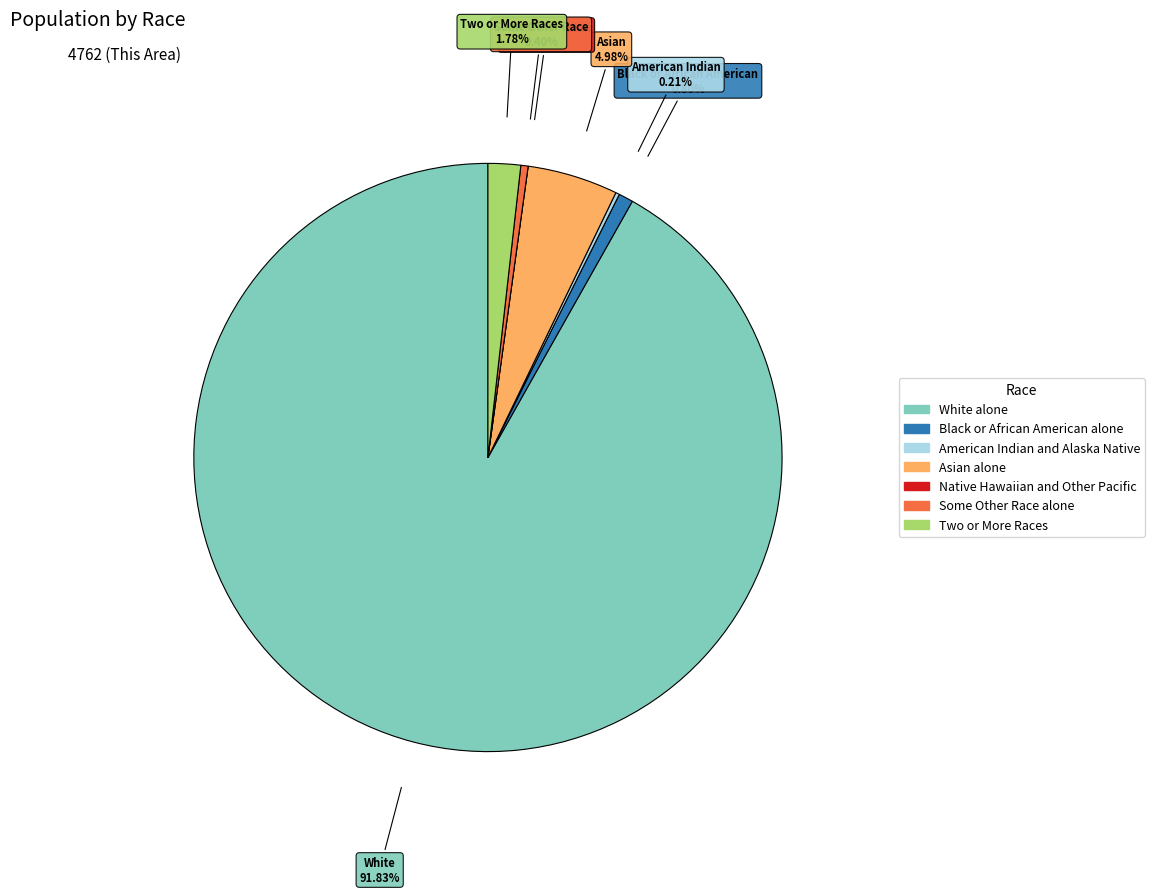

Rank the categories by value from lowest to highest.

Native Hawaiian and Other Pacific, American Indian and Alaska Native, Some Other Race alone, Black or African American alone, Two or More Races, Asian alone, White alone